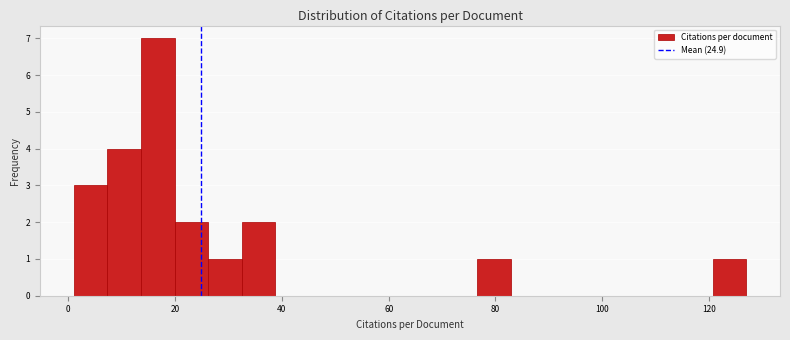

Around what value on the x-axis is the tallest bar? Give the approximate position of its centre, as read against the axis.

16